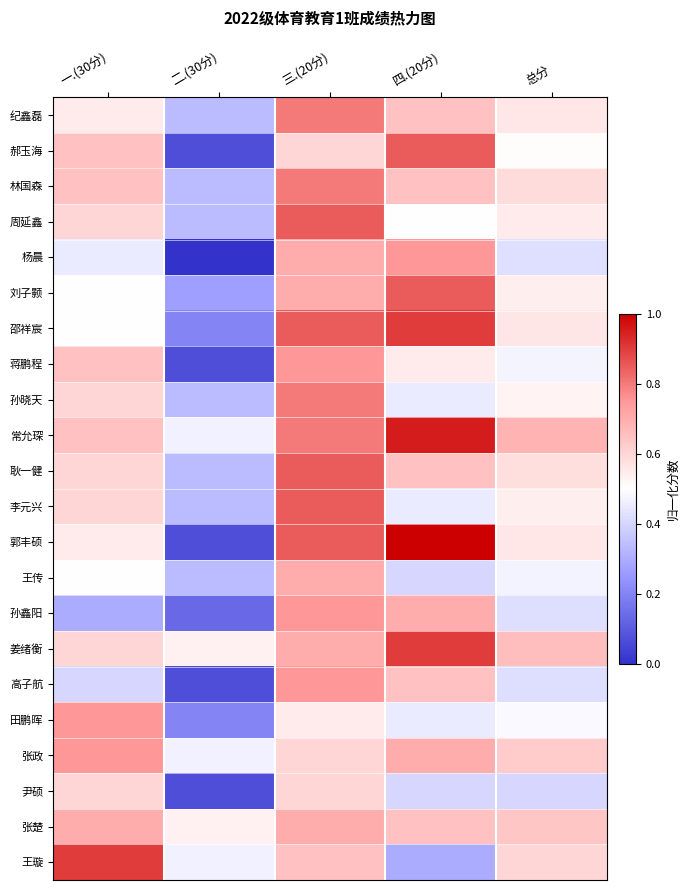

Reading left to right, extract all data points from this chart.

纪鑫磊: 一.(30分)=0.6	二.(30分)=0.3	三.(20分)=0.8	四.(20分)=0.7	总分=0.6
郝玉海: 一.(30分)=0.7	二.(30分)=0.1	三.(20分)=0.6	四.(20分)=0.8	总分=0.5
林国森: 一.(30分)=0.7	二.(30分)=0.3	三.(20分)=0.8	四.(20分)=0.7	总分=0.6
周延鑫: 一.(30分)=0.6	二.(30分)=0.3	三.(20分)=0.8	四.(20分)=0.5	总分=0.6
杨晨: 一.(30分)=0.5	二.(30分)=0.0	三.(20分)=0.7	四.(20分)=0.8	总分=0.4
刘子颢: 一.(30分)=0.5	二.(30分)=0.3	三.(20分)=0.7	四.(20分)=0.8	总分=0.5
邵祥宸: 一.(30分)=0.5	二.(30分)=0.2	三.(20分)=0.8	四.(20分)=0.9	总分=0.6
蒋鹏程: 一.(30分)=0.7	二.(30分)=0.1	三.(20分)=0.8	四.(20分)=0.6	总分=0.5
孙晓天: 一.(30分)=0.6	二.(30分)=0.3	三.(20分)=0.8	四.(20分)=0.5	总分=0.5
常允琛: 一.(30分)=0.7	二.(30分)=0.5	三.(20分)=0.8	四.(20分)=0.9	总分=0.7
耿一健: 一.(30分)=0.6	二.(30分)=0.3	三.(20分)=0.8	四.(20分)=0.7	总分=0.6
李元兴: 一.(30分)=0.6	二.(30分)=0.3	三.(20分)=0.8	四.(20分)=0.5	总分=0.5
郭丰硕: 一.(30分)=0.6	二.(30分)=0.1	三.(20分)=0.8	四.(20分)=1.0	总分=0.6
王传: 一.(30分)=0.5	二.(30分)=0.3	三.(20分)=0.7	四.(20分)=0.4	总分=0.5
孙鑫阳: 一.(30分)=0.3	二.(30分)=0.1	三.(20分)=0.8	四.(20分)=0.7	总分=0.4
姜绪衡: 一.(30分)=0.6	二.(30分)=0.5	三.(20分)=0.7	四.(20分)=0.9	总分=0.7
高子航: 一.(30分)=0.4	二.(30分)=0.1	三.(20分)=0.8	四.(20分)=0.7	总分=0.4
田鹏晖: 一.(30分)=0.8	二.(30分)=0.2	三.(20分)=0.6	四.(20分)=0.5	总分=0.5
张政: 一.(30分)=0.8	二.(30分)=0.5	三.(20分)=0.6	四.(20分)=0.7	总分=0.6
尹硕: 一.(30分)=0.6	二.(30分)=0.1	三.(20分)=0.6	四.(20分)=0.4	总分=0.4
张楚: 一.(30分)=0.7	二.(30分)=0.5	三.(20分)=0.7	四.(20分)=0.7	总分=0.6
王璇: 一.(30分)=0.9	二.(30分)=0.5	三.(20分)=0.7	四.(20分)=0.3	总分=0.6